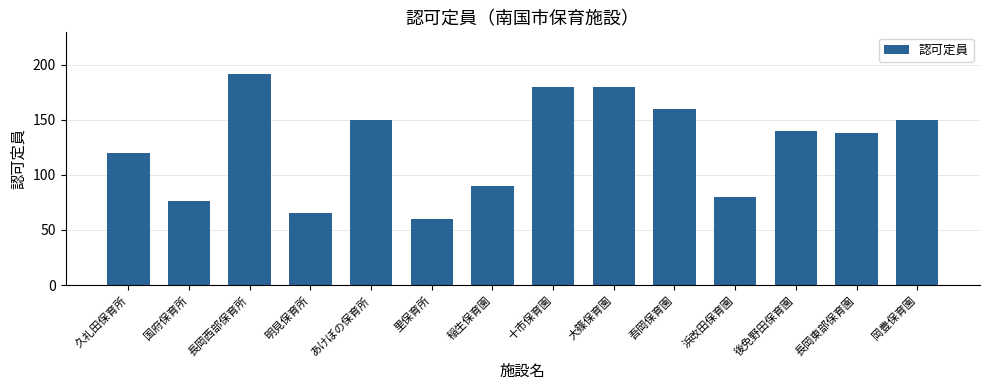

Reading left to right, extract all data points from this chart.

久礼田保育所=120	国府保育所=76	長岡西部保育所=191	明見保育所=65	あけぼの保育所=150	里保育所=60	稲生保育園=90	十市保育園=180	大篠保育園=180	吾岡保育園=160	浜改田保育園=80	後免野田保育園=140	長岡東部保育園=138	岡豊保育園=150